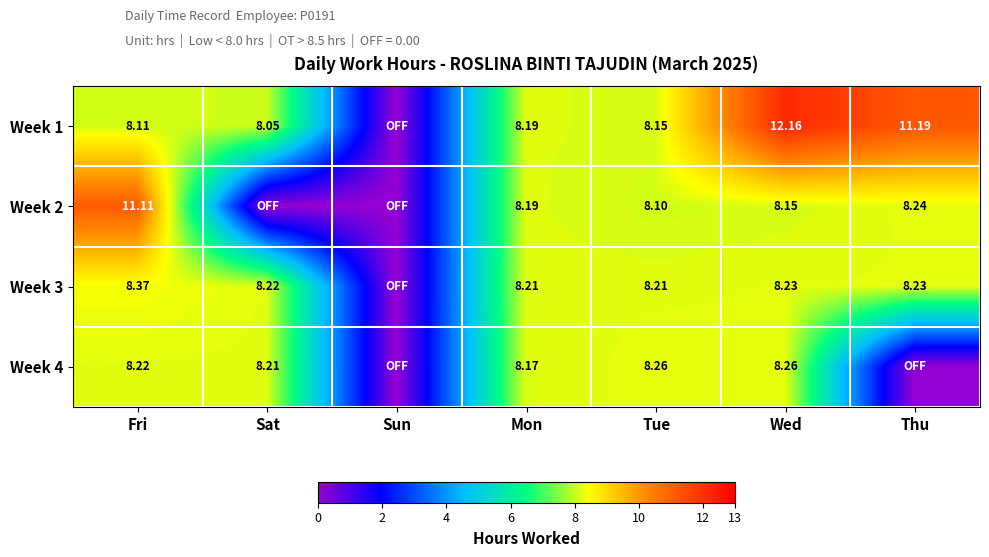

What value does the Week 2 series have at Mon?

8.2